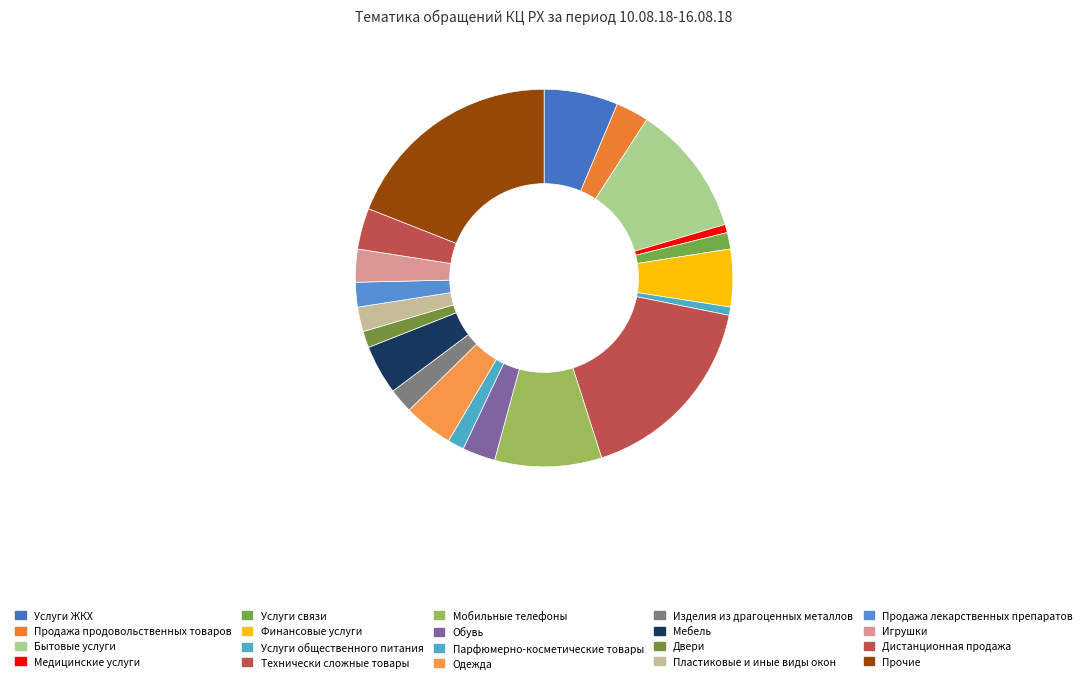

How many slices are in this pie chart?

20